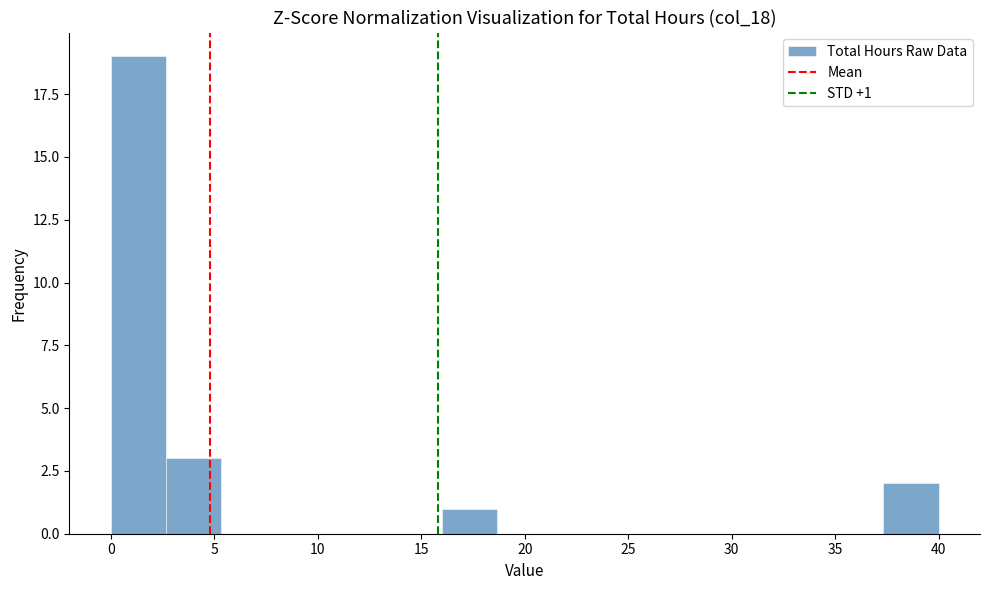

Over which range of the x-axis is the bar tallest?

0.0 to 2.5